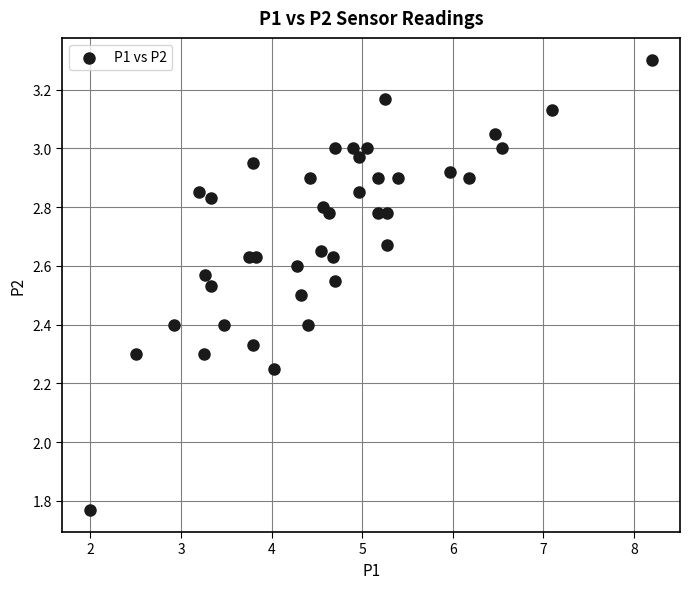

What is the range of Y values (max minus min)?

1.5